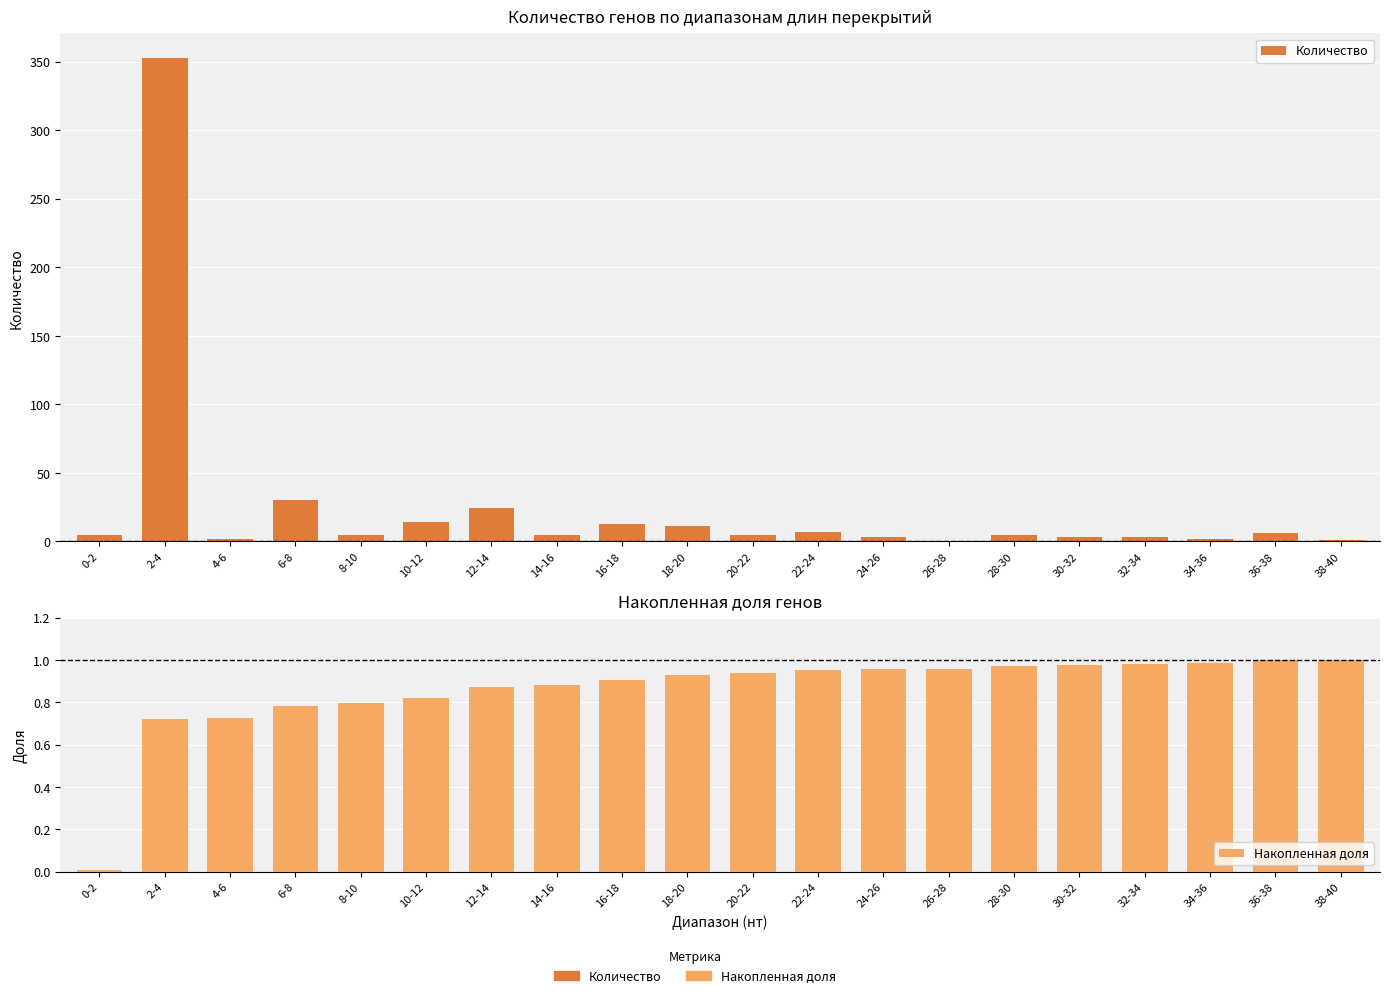

Are the bars horizontal?

No